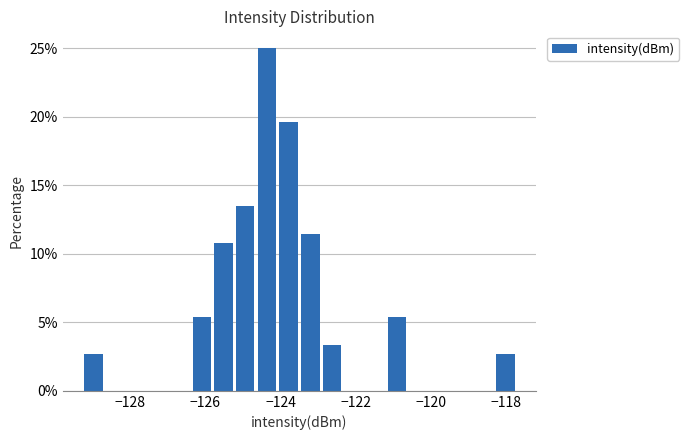

Read against the x-axis, roughly where is the centre of the tallest bar?

-124.4